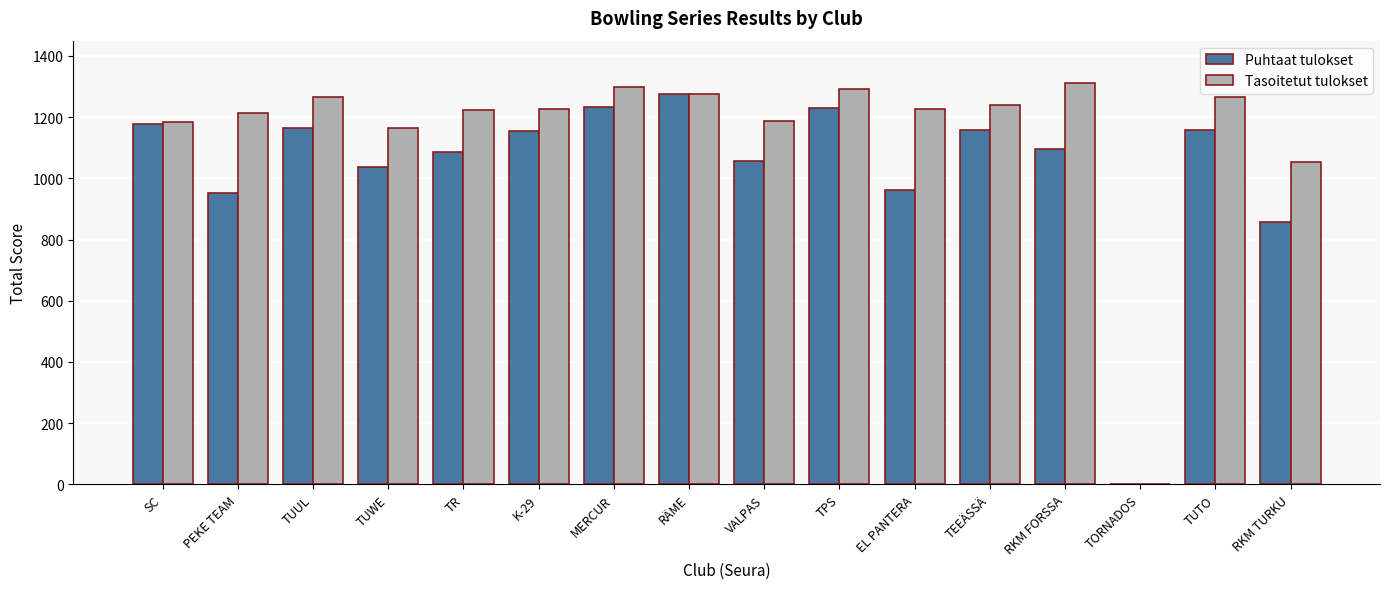

What is the sum of all Puhtaat tulokset values?

16599